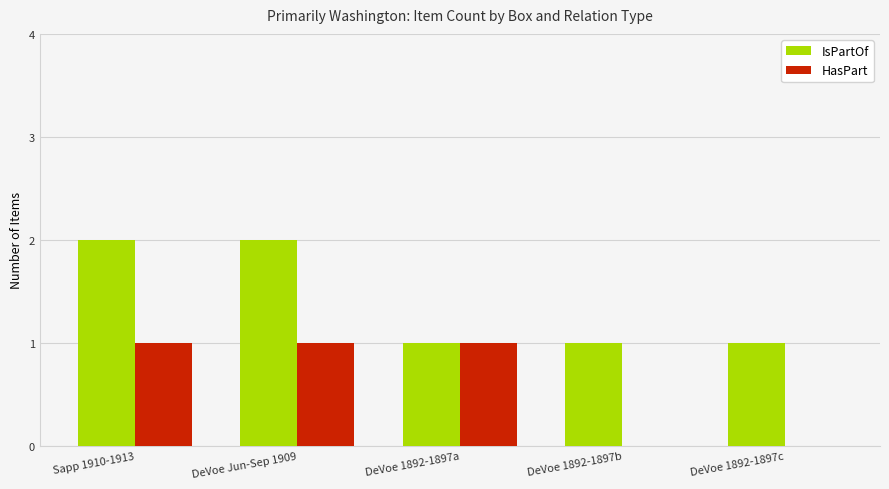

What is the sum of all HasPart values?

3